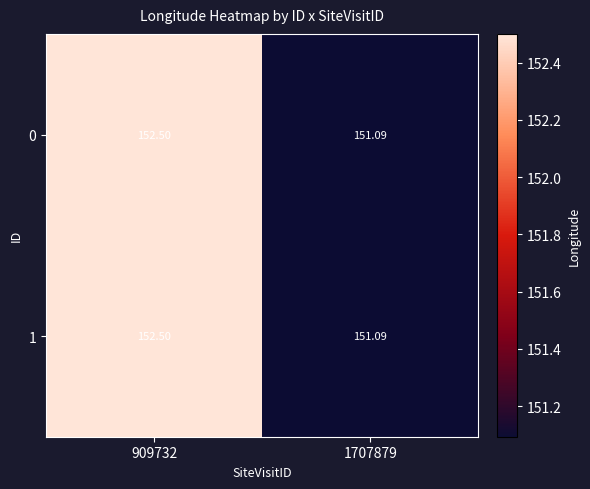

How many categories are shown in the chart?

2